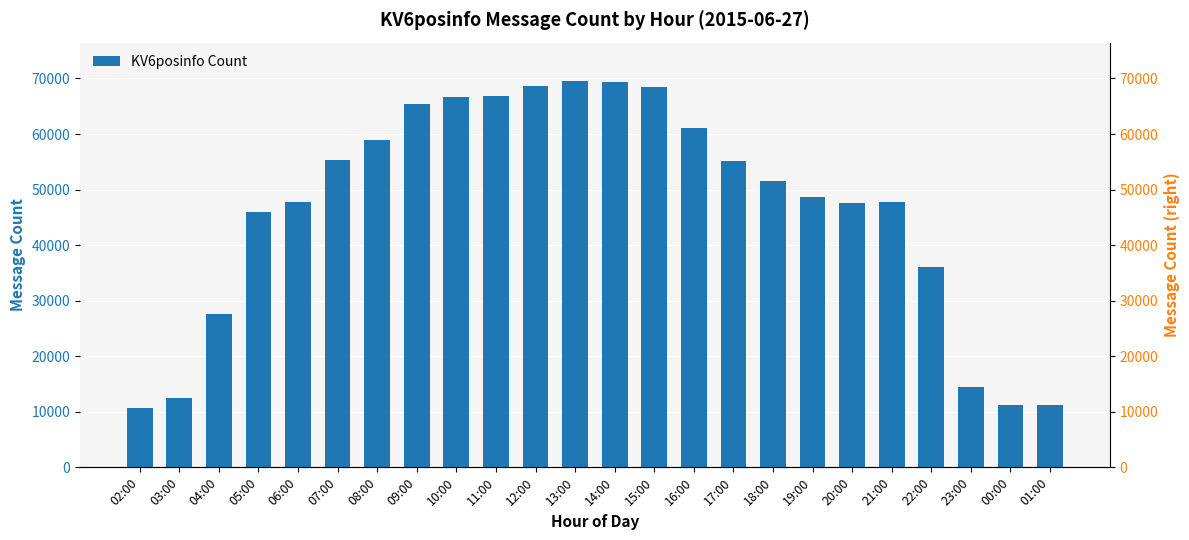

List the labels in order of value, smallest first.

02:00, 01:00, 00:00, 03:00, 23:00, 04:00, 22:00, 05:00, 20:00, 21:00, 06:00, 19:00, 18:00, 17:00, 07:00, 08:00, 16:00, 09:00, 10:00, 11:00, 15:00, 12:00, 14:00, 13:00